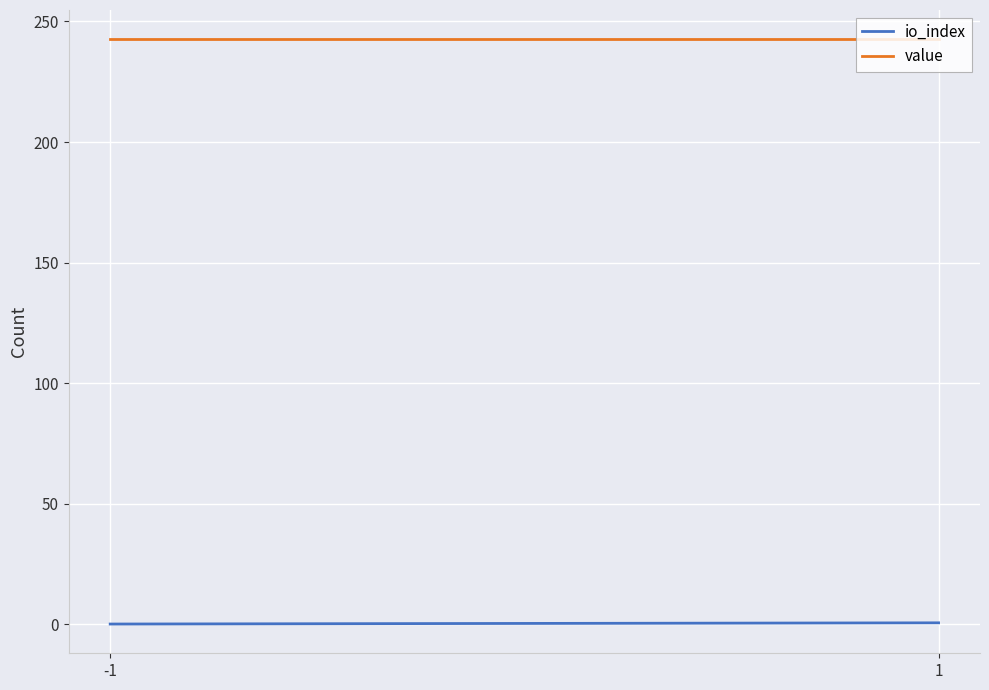

List the series in order of their overall mean, highest first.

value, io_index